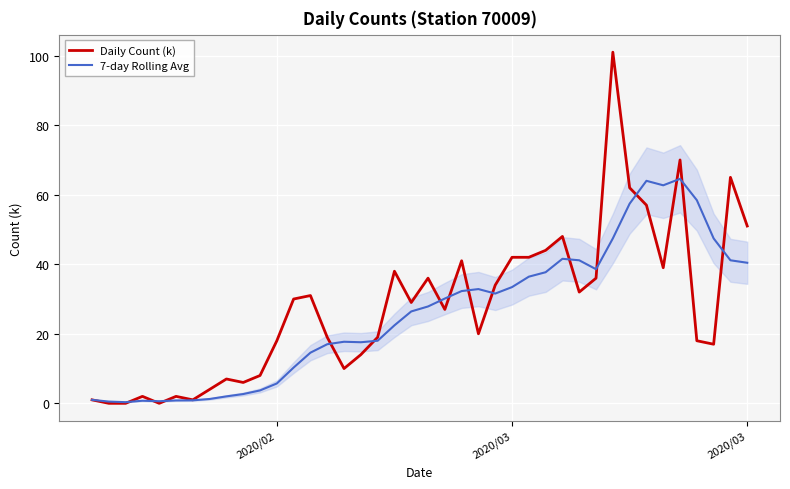

Which series has the widest spread of values?

Daily Count (k)